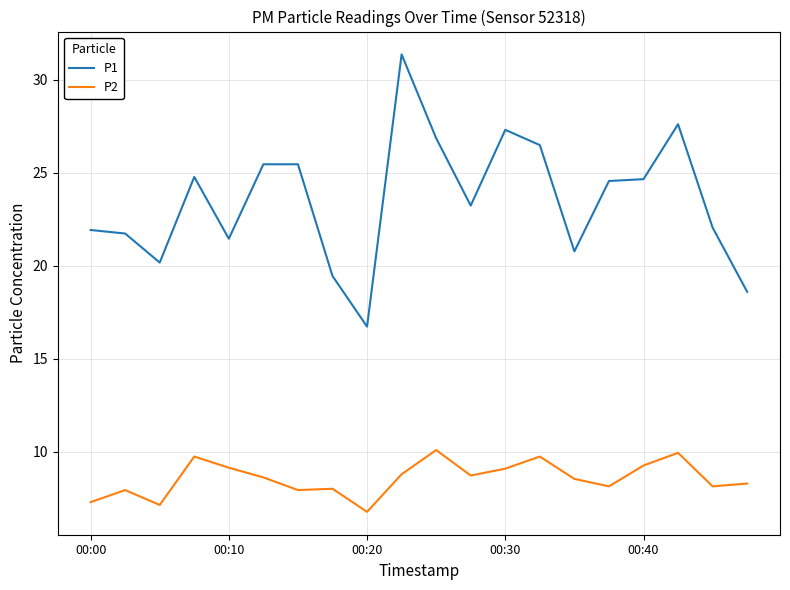

What is the minimum value for P2?

6.8